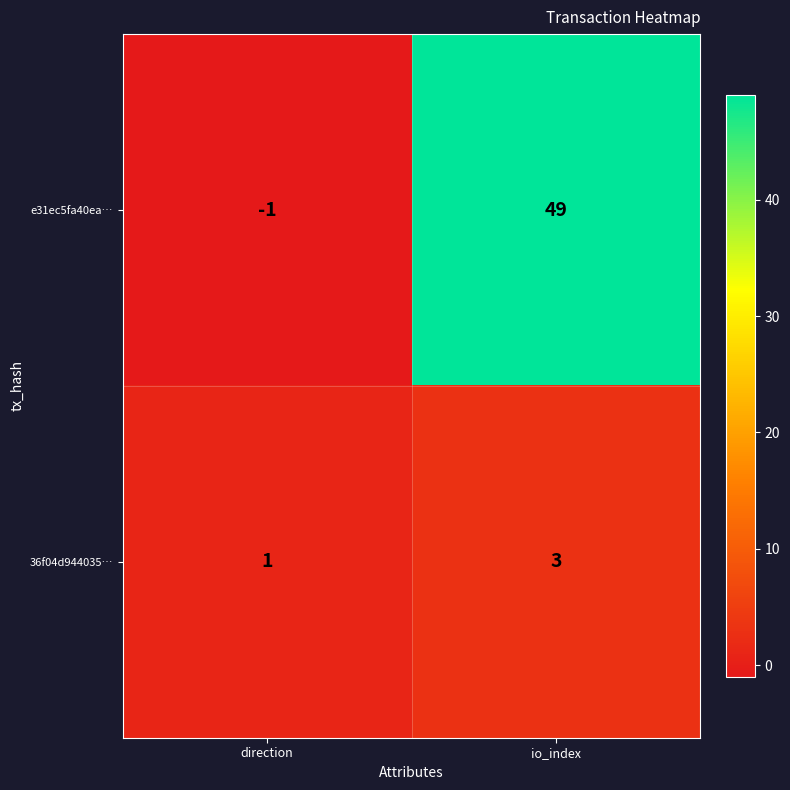

Rank the series by their average value, from highest to lowest.

e31ec5fa40ea…, 36f04d944035…